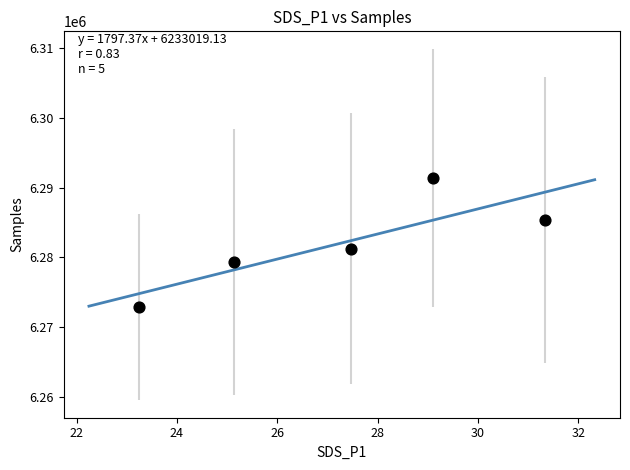

What Y value in the scatter plot is closest to 6282099?

6281223.7